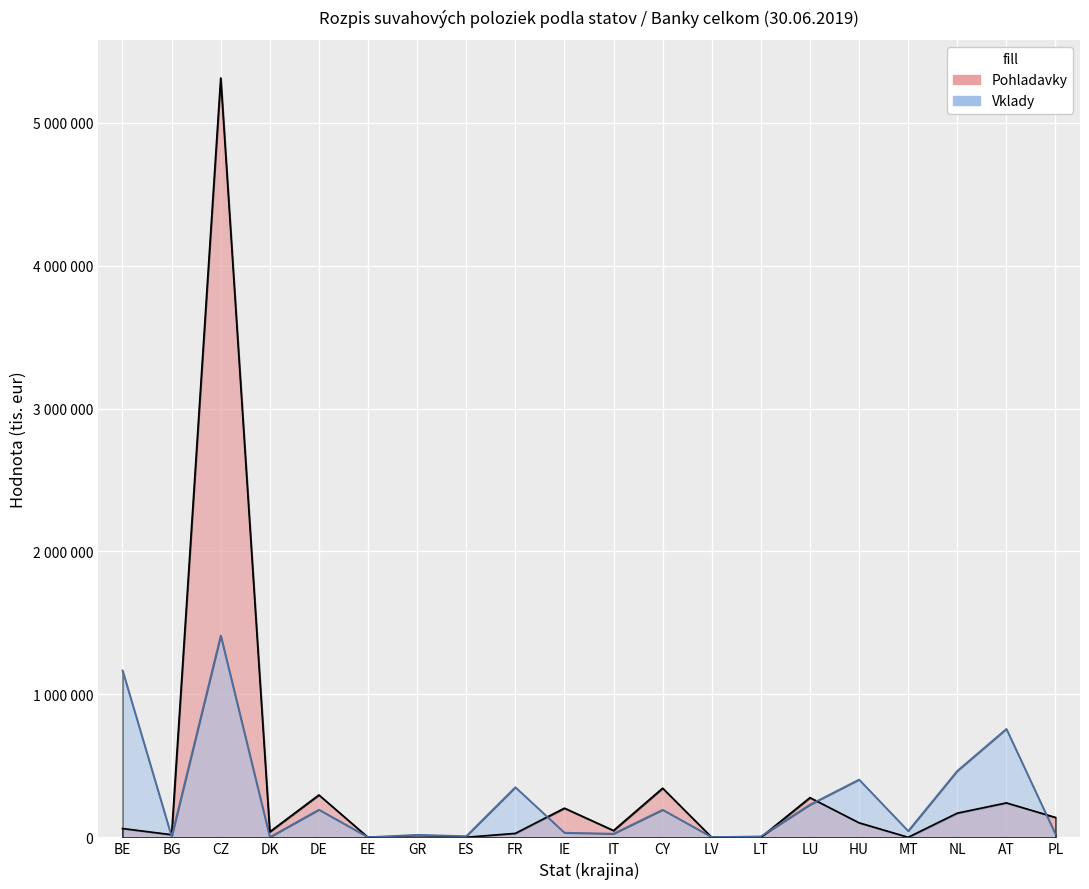

Which label corresponds to the smallest value in the chart?

LV